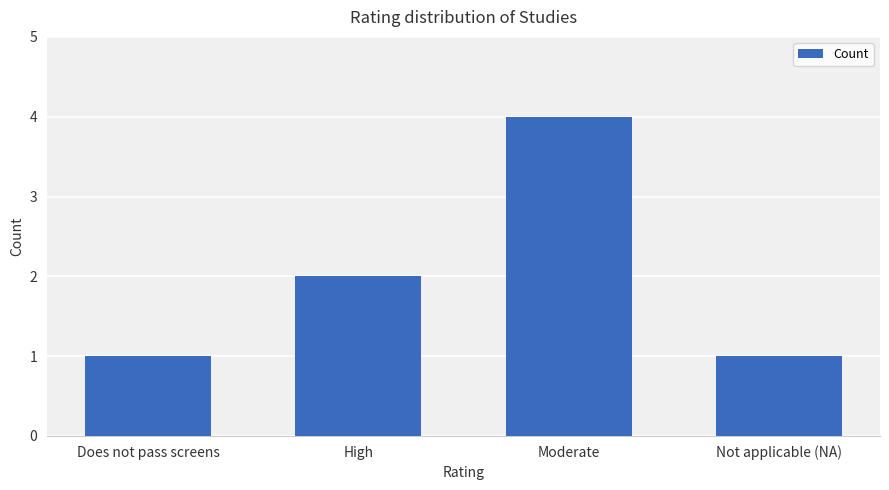

How many data points are less than 2?

2